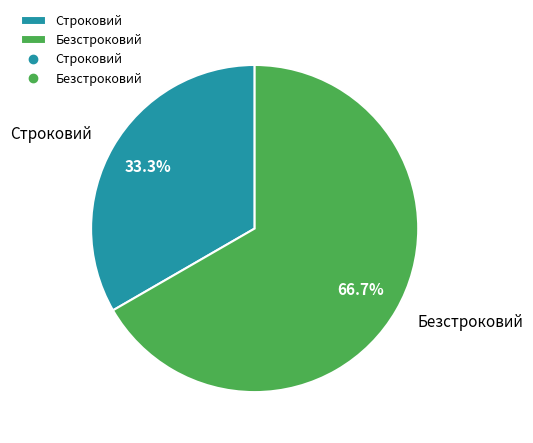

How many segments does this pie chart have?

2